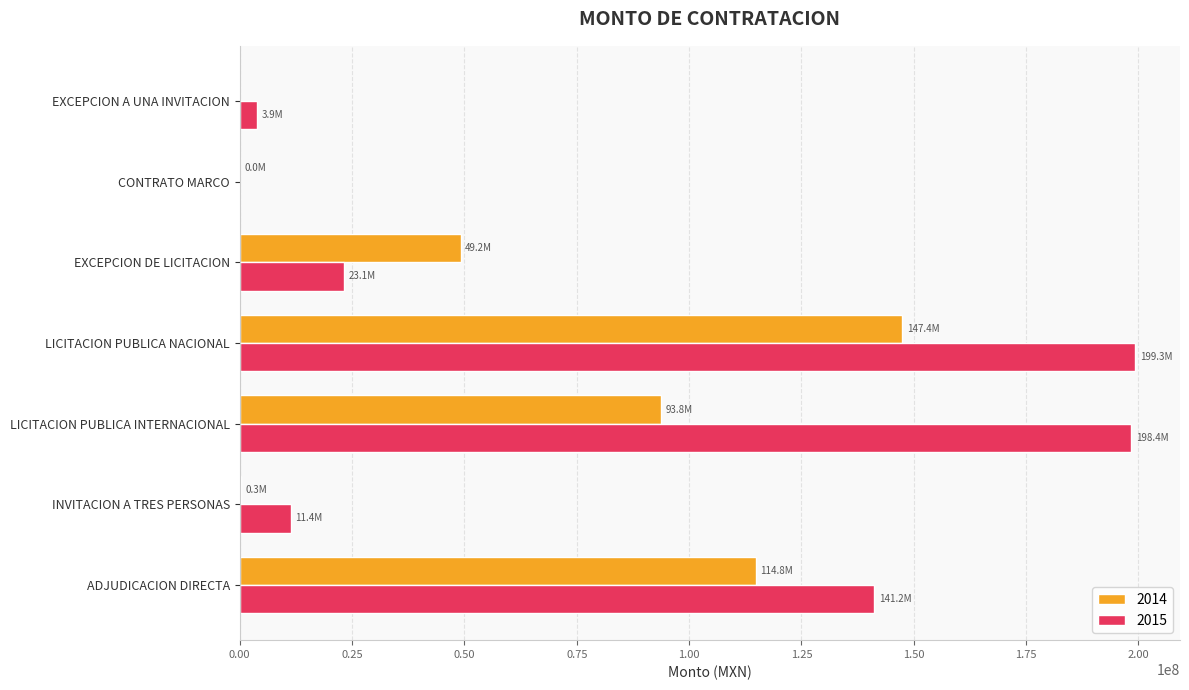

Which series changed the most between ADJUDICACION DIRECTA and INVITACION A TRES PERSONAS?

2015